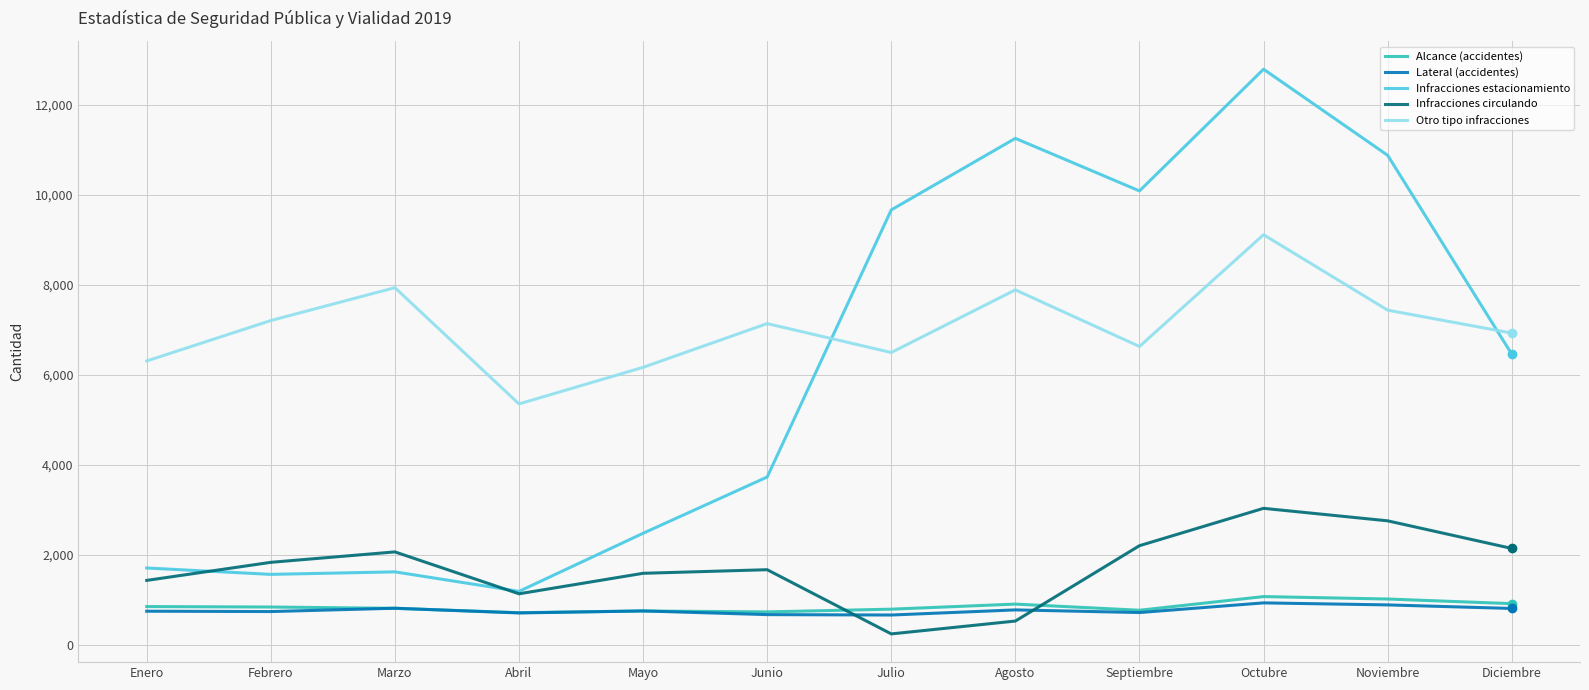

At which label is Infracciones estacionamiento closest to 6992?

Diciembre